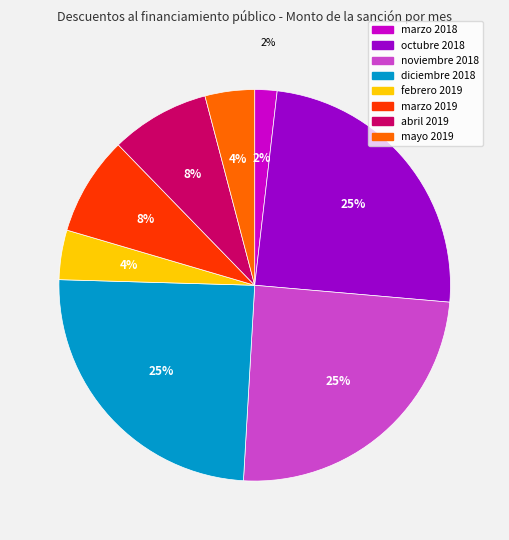

Do octubre 2018 and marzo 2019 together represent more than half of the pie?

No